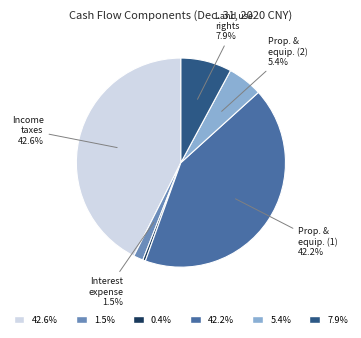

Is there a majority slice in this chart?

No